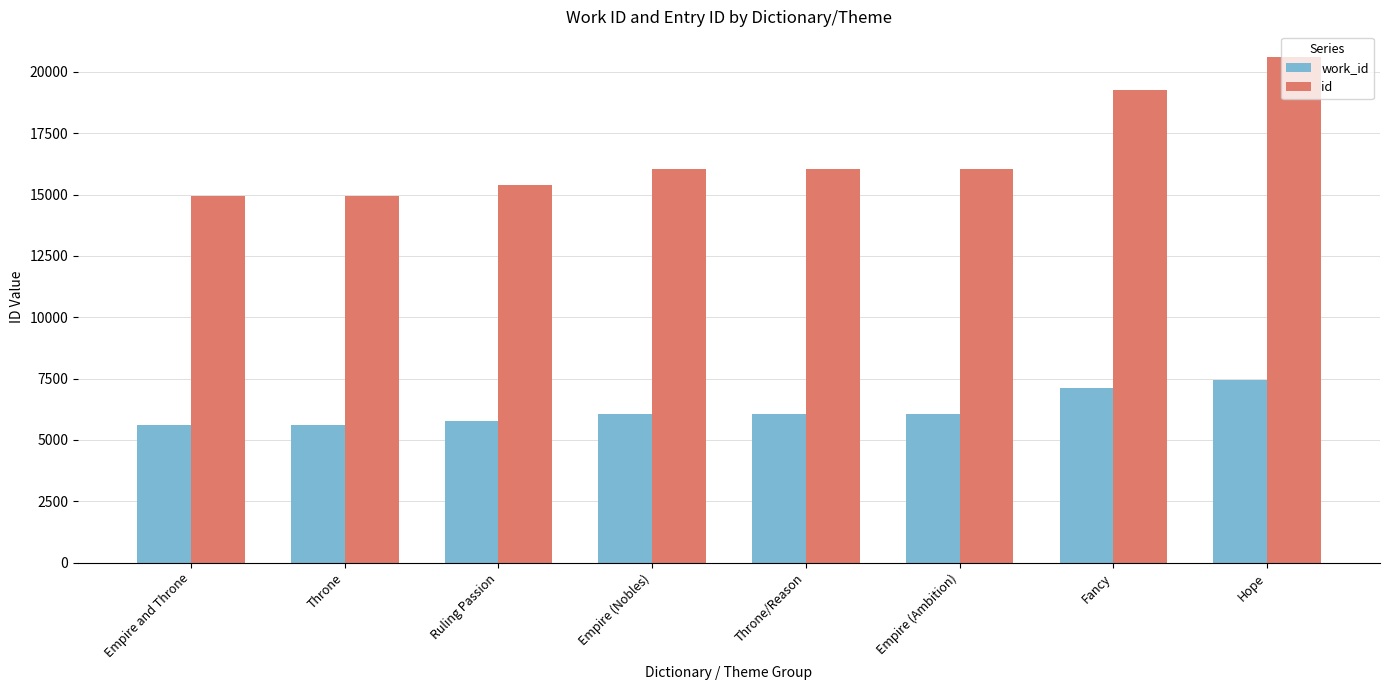

How many bars are there in total?

16